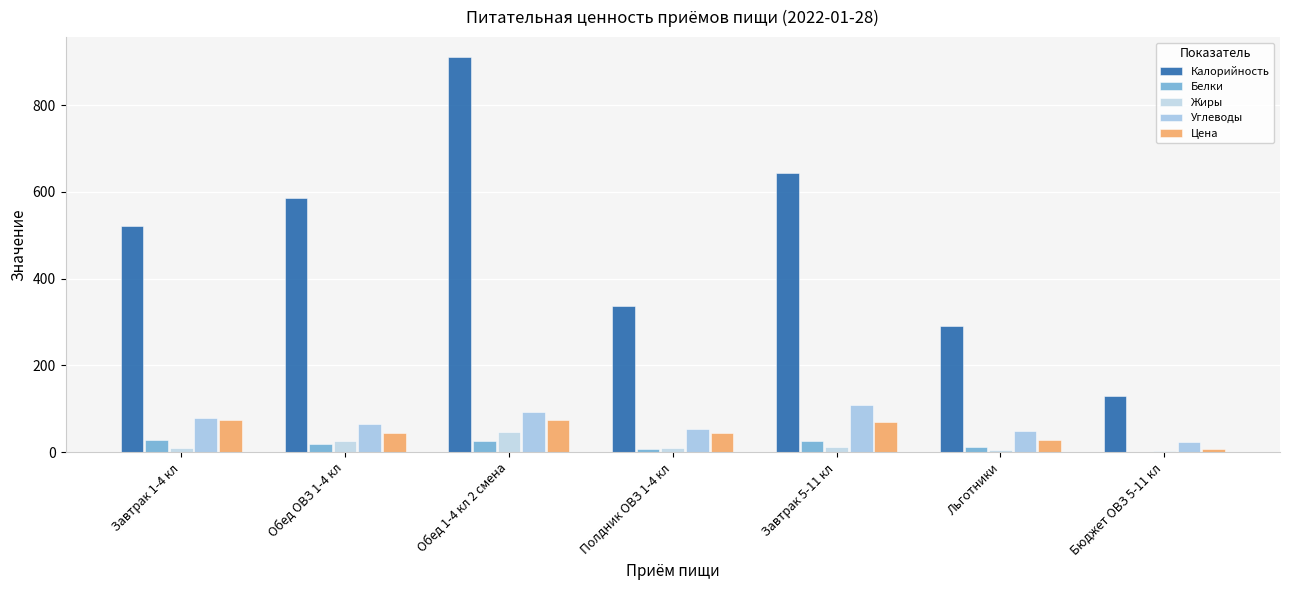

Which has a higher value, Льготники or Полдник ОВЗ 1-4 кл?

Полдник ОВЗ 1-4 кл